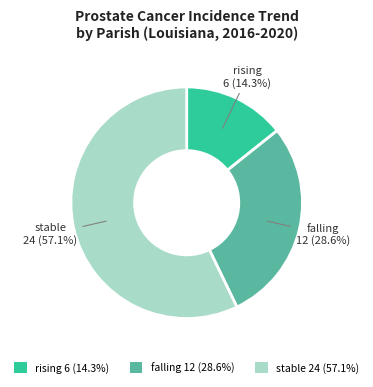

Count the number of slices in the pie.

3